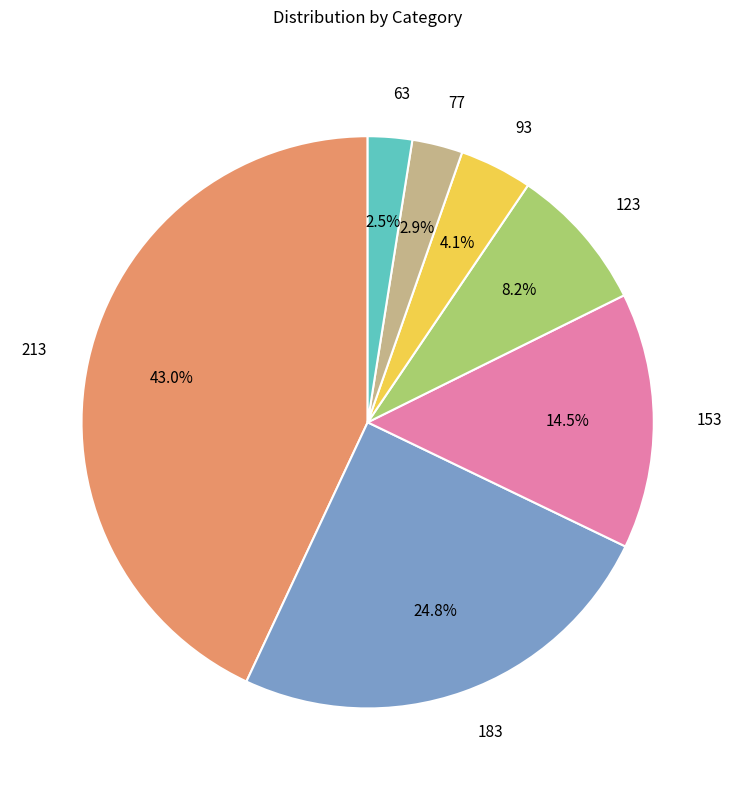

What is the largest slice in the pie chart?

213